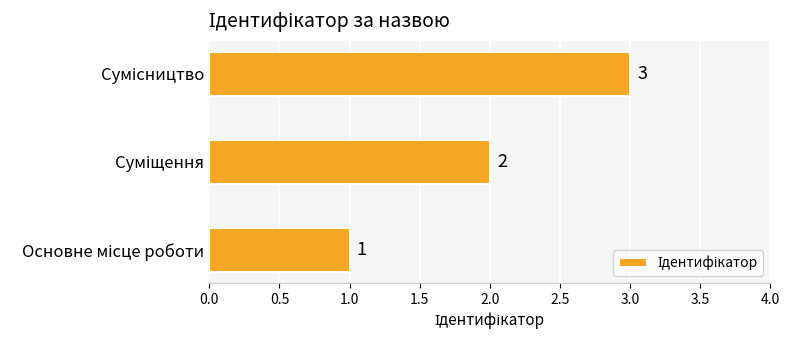

Count the values in the range 1 to 3.

3